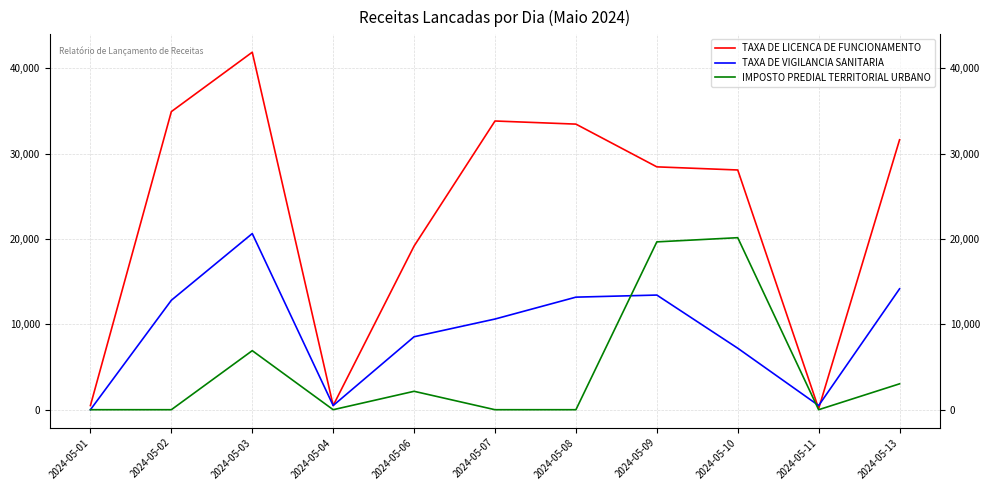

Reading left to right, extract all data points from this chart.

TAXA DE LICENCA DE FUNCIONAMENTO: 488.4	34918.1	41877.4	488.4	19168.3	33818.9	33453.8	28447.2	28080.8	122.2	31621.7
TAXA DE VIGILANCIA SANITARIA: 0.0	12819.8	20632.8	488.4	8545.7	10621.8	13185.5	13429.5	7203.4	488.4	14162.6
IMPOSTO PREDIAL TERRITORIAL URBANO: 0.0	0.0	6917.3	0.0	2157.0	0.0	0.0	19659.8	20149.6	0.0	3032.7